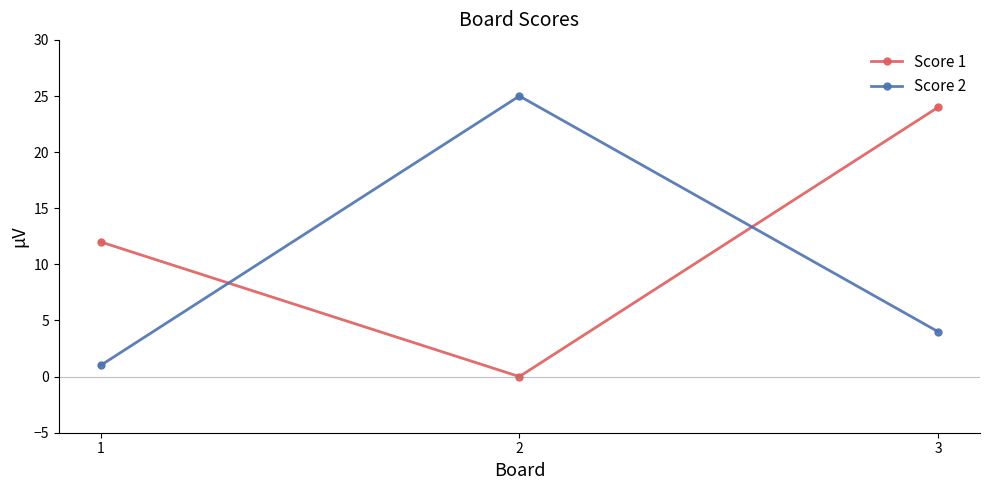

Rank the series at 2 from highest to lowest value.

Score 2, Score 1